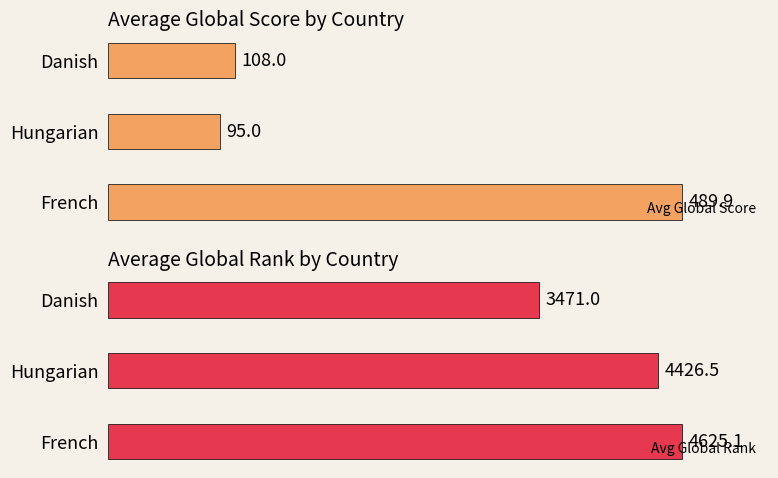

What is the lowest value of the Avg Global Score series?

95.0